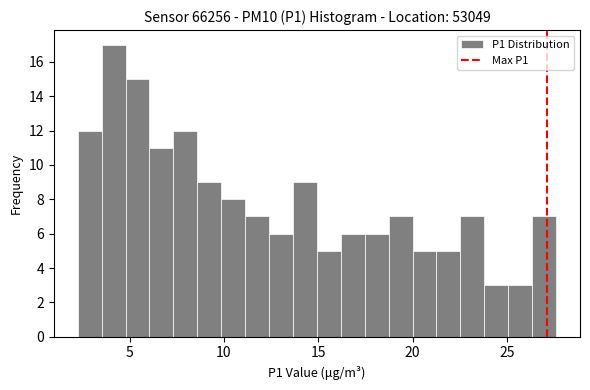

Read against the x-axis, roughly where is the centre of the tallest bar?

4.0